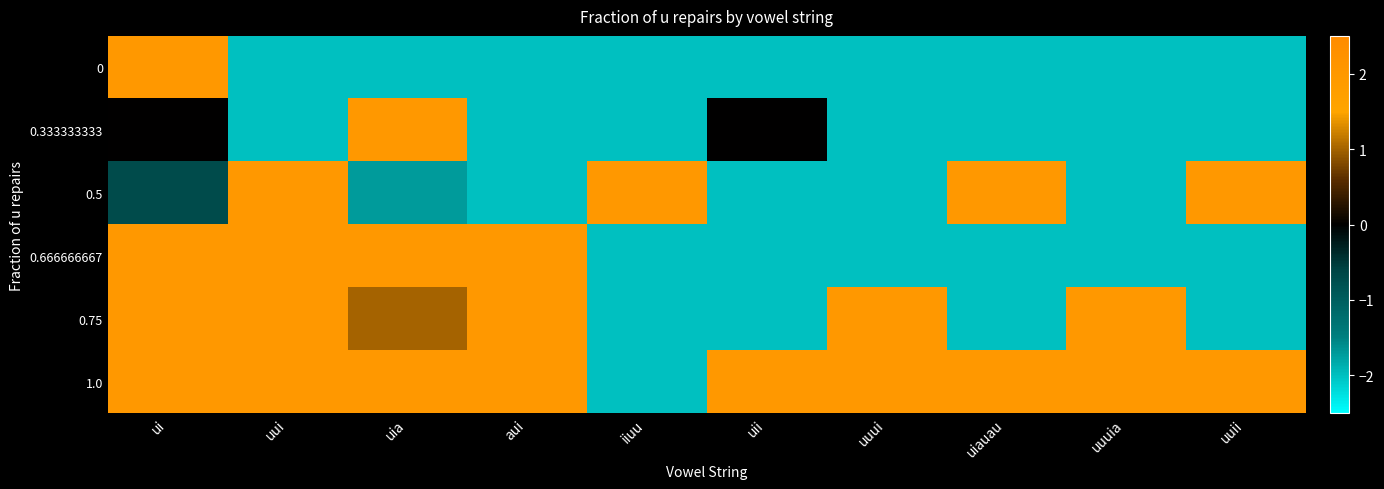

How many data points does each series have?

10